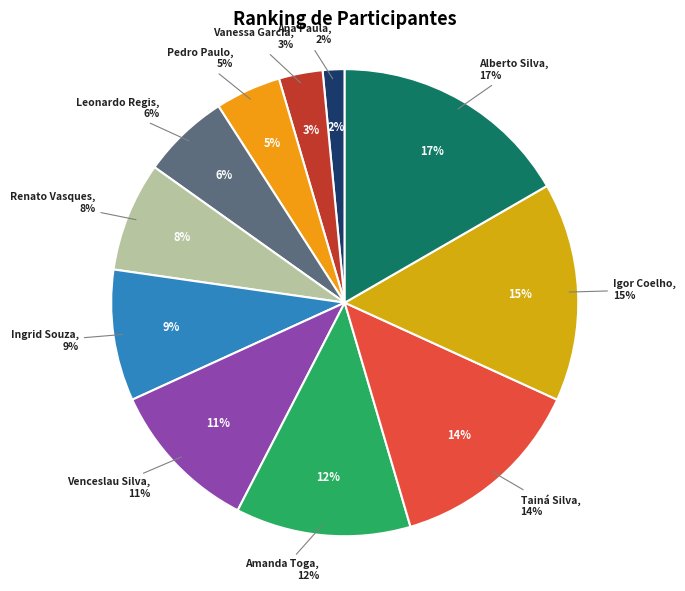

To the nearest percent, what portion does Tainá Silva represent?

14%